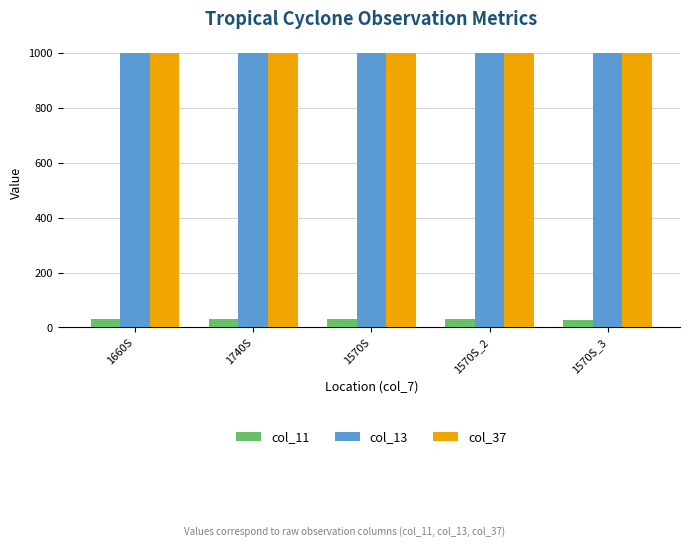

What is the label of the 1st bar from the left?

1660S